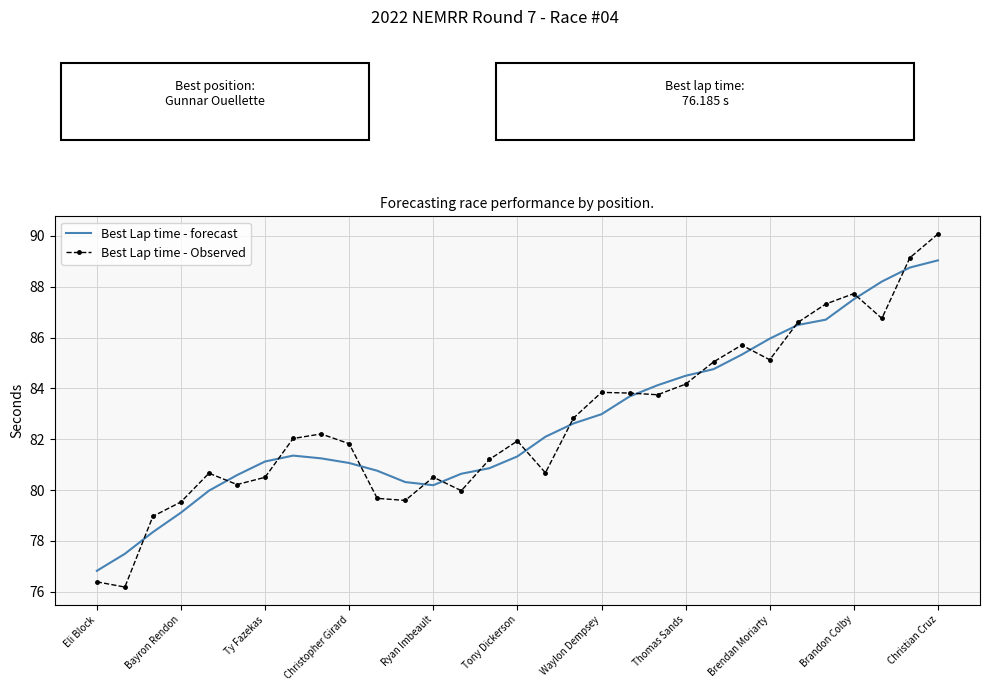

What is the greatest value displayed?

90.1